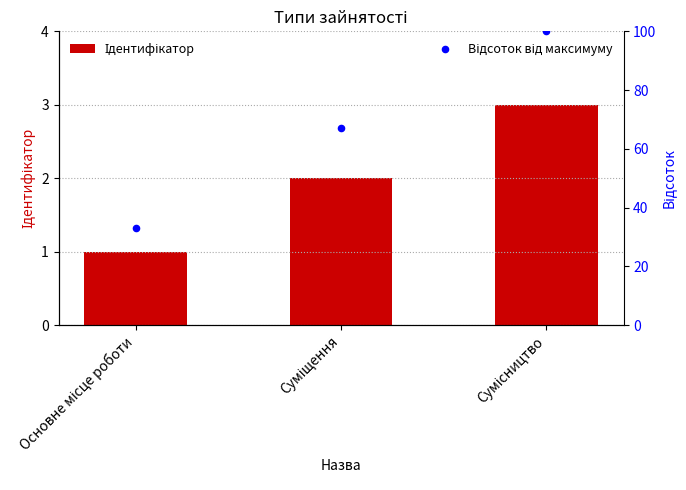

Which series has the largest total across all categories?

Відсоток від максимуму